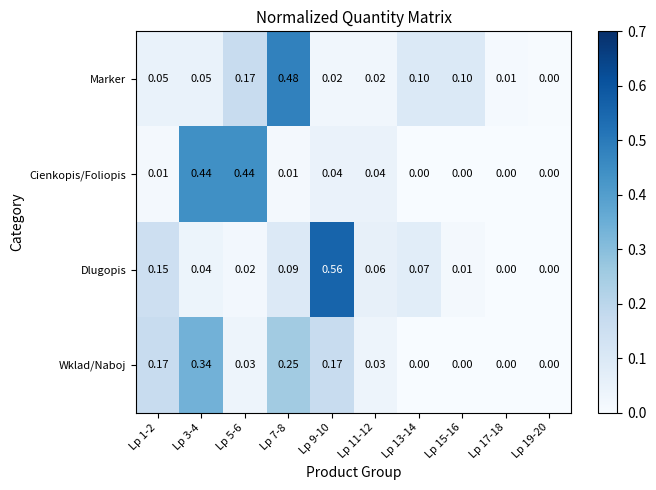

Rank the series at Lp 1-2 from lowest to highest value.

Cienkopis/Foliopis, Marker, Dlugopis, Wklad/Naboj